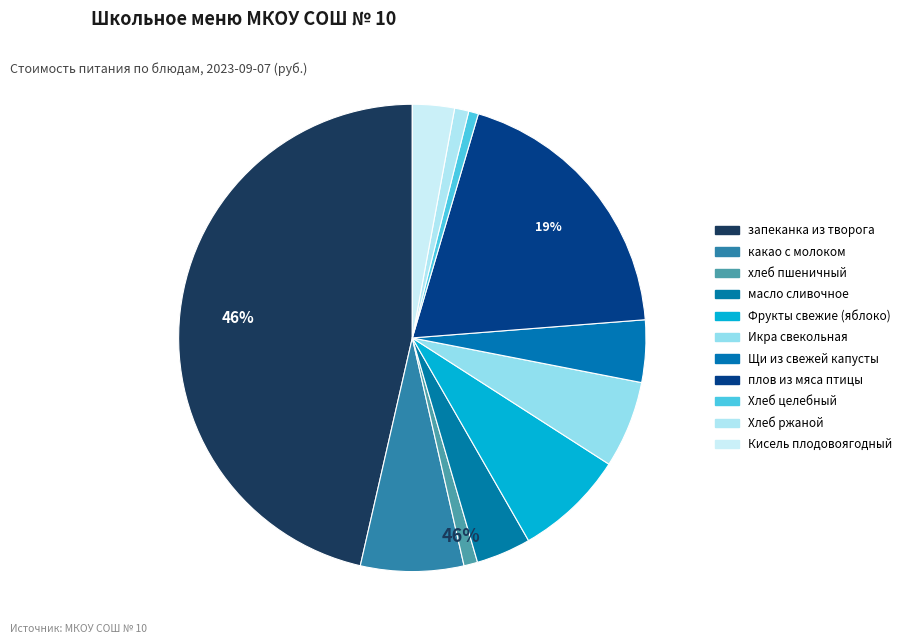

How many slices are in this pie chart?

11